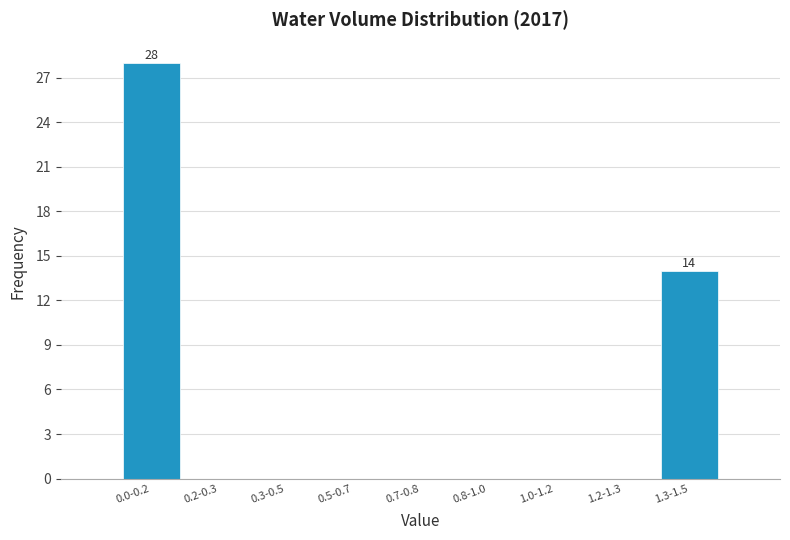

Reading right to left, list all the values displayed in this chart.

1.3-1.5=14	1.2-1.3=0	1.0-1.2=0	0.8-1.0=0	0.7-0.8=0	0.5-0.7=0	0.3-0.5=0	0.2-0.3=0	0.0-0.2=28